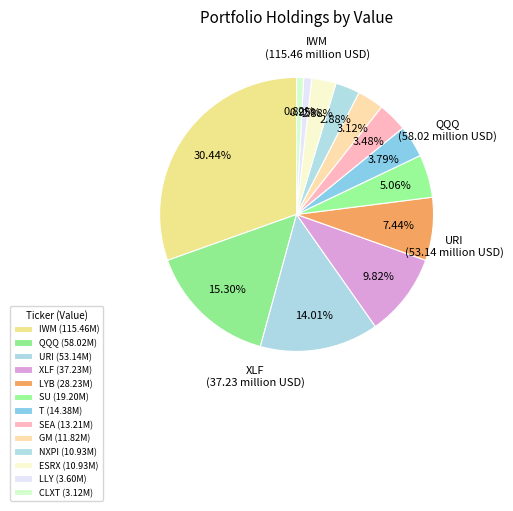

Is there any slice that represents more than half of the pie?

No